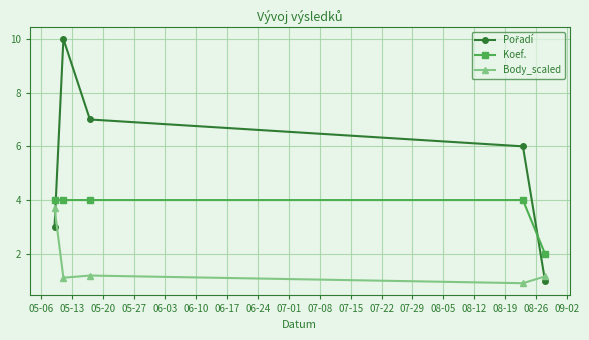

What is the smallest value displayed?

0.9